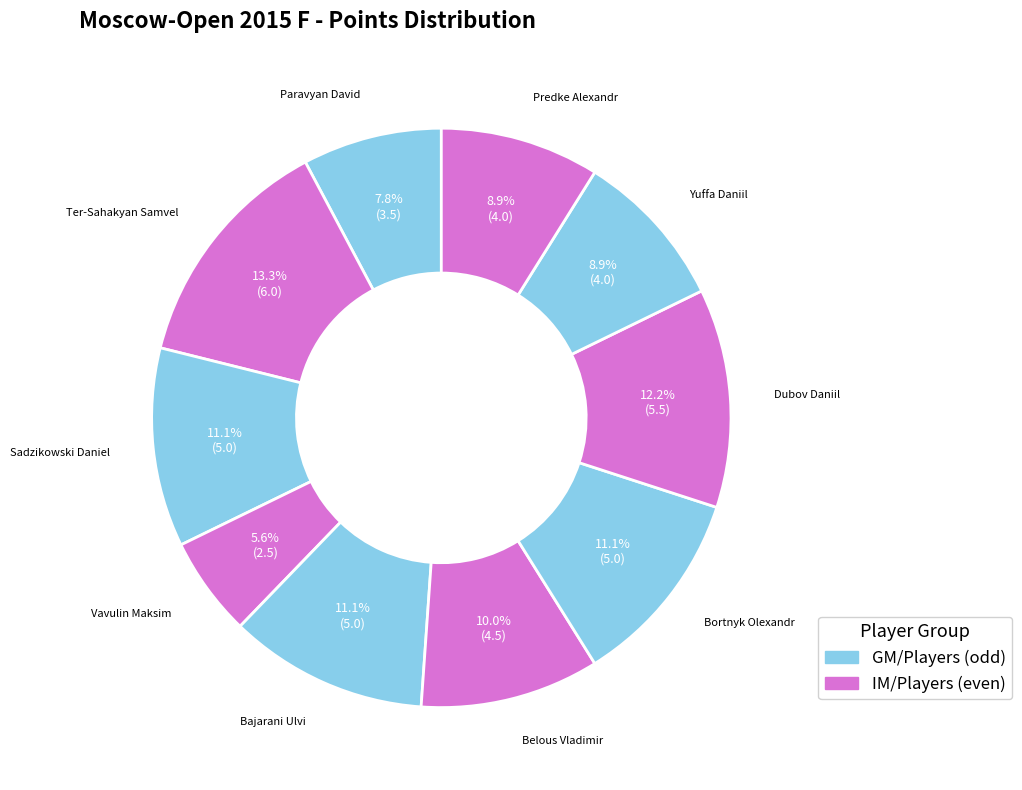

Is there any slice that represents more than half of the pie?

No